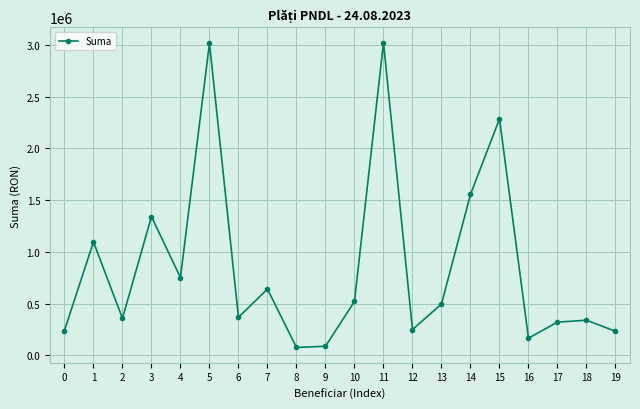

What is the change in value from 0 to 13?

+255940.6